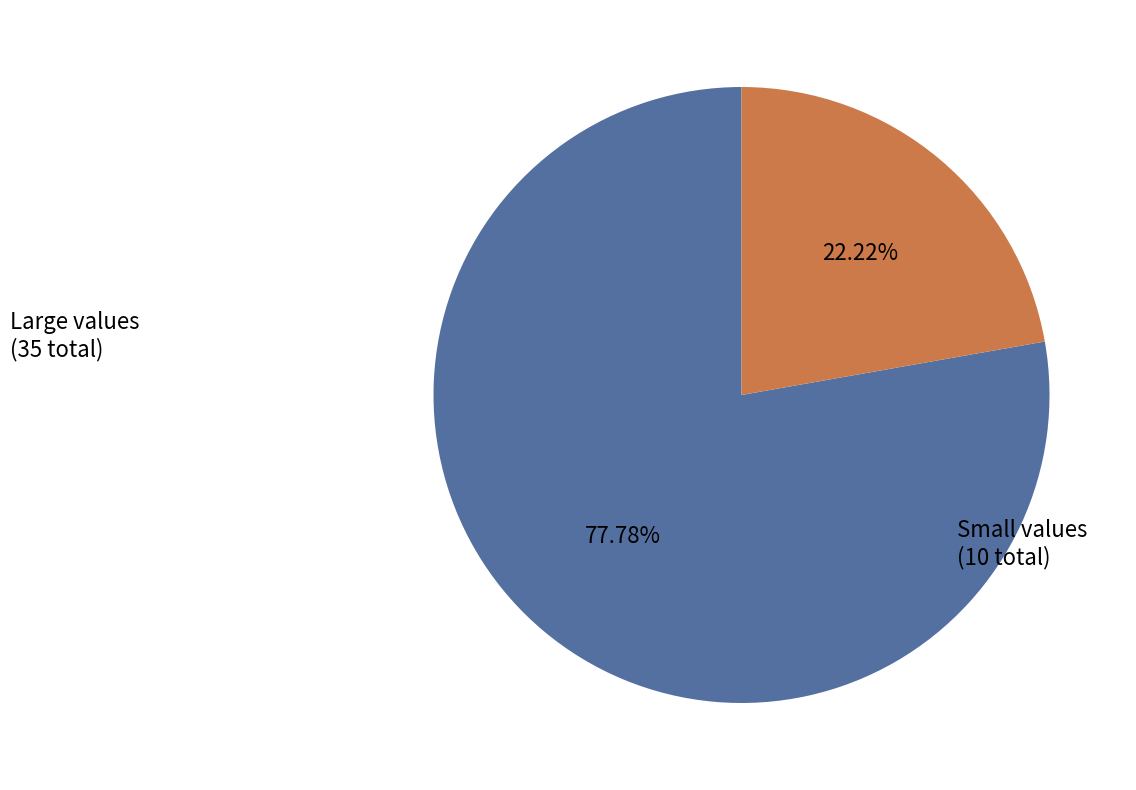

How many segments does this pie chart have?

2